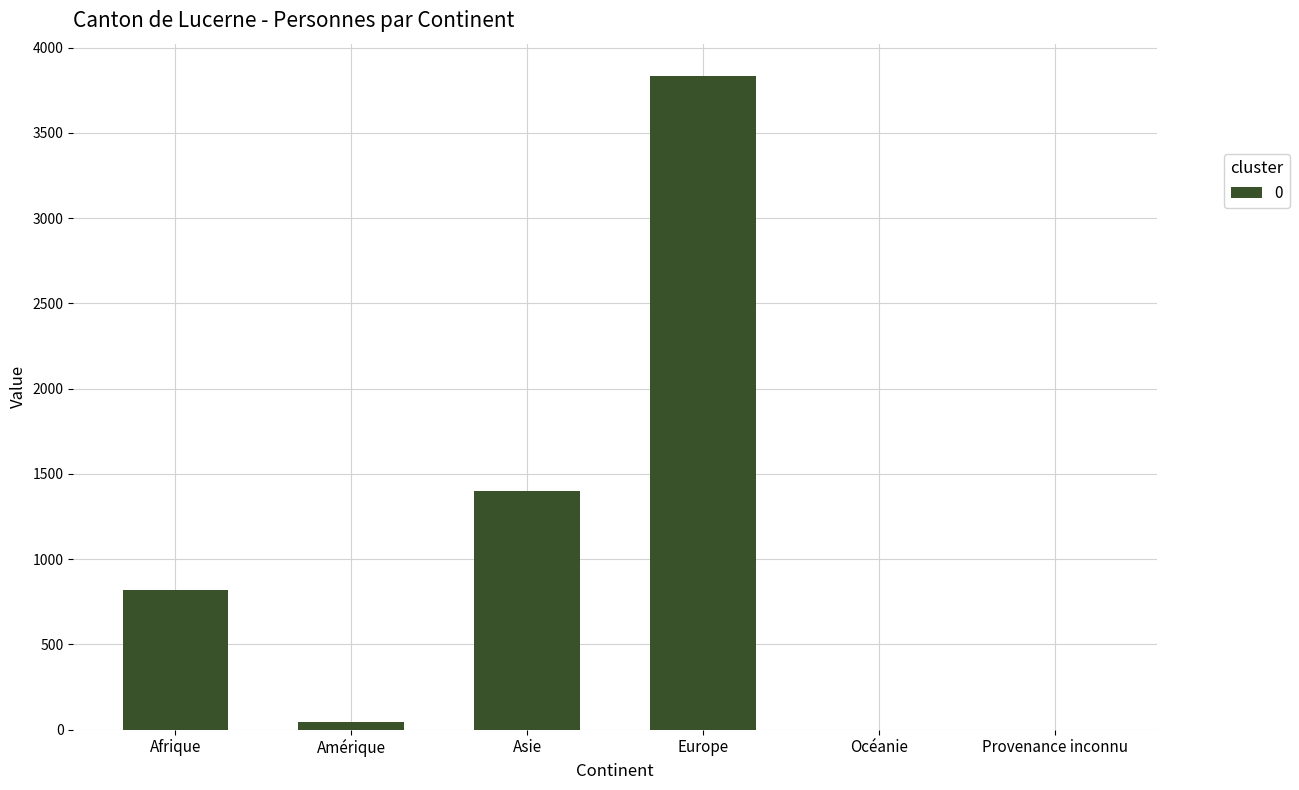

Where is the data nearest to the value 1916?

Asie